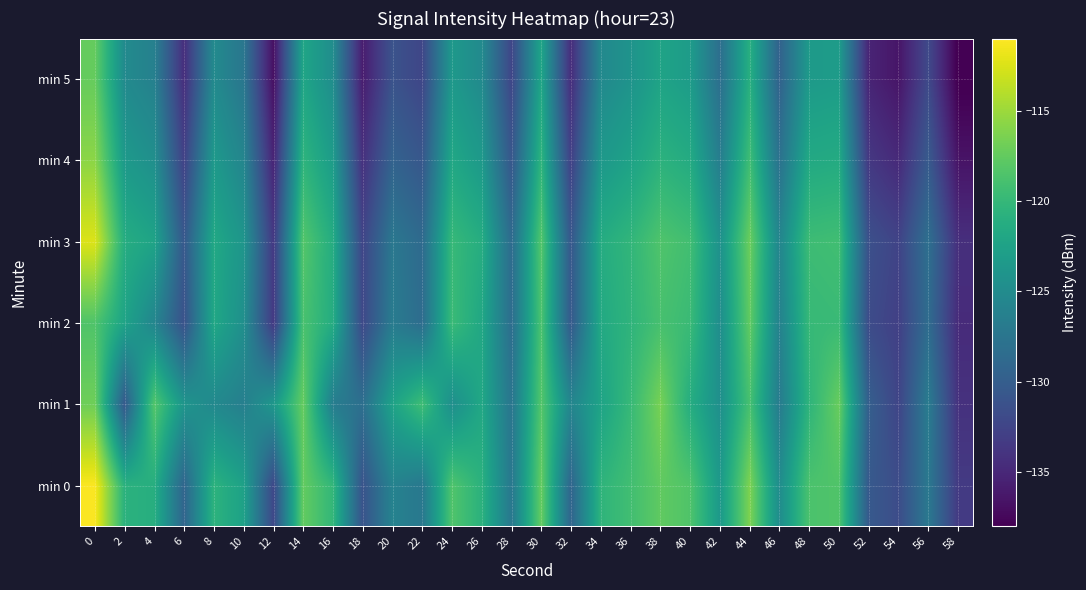

What is the minimum value shown in the chart?

-138.2